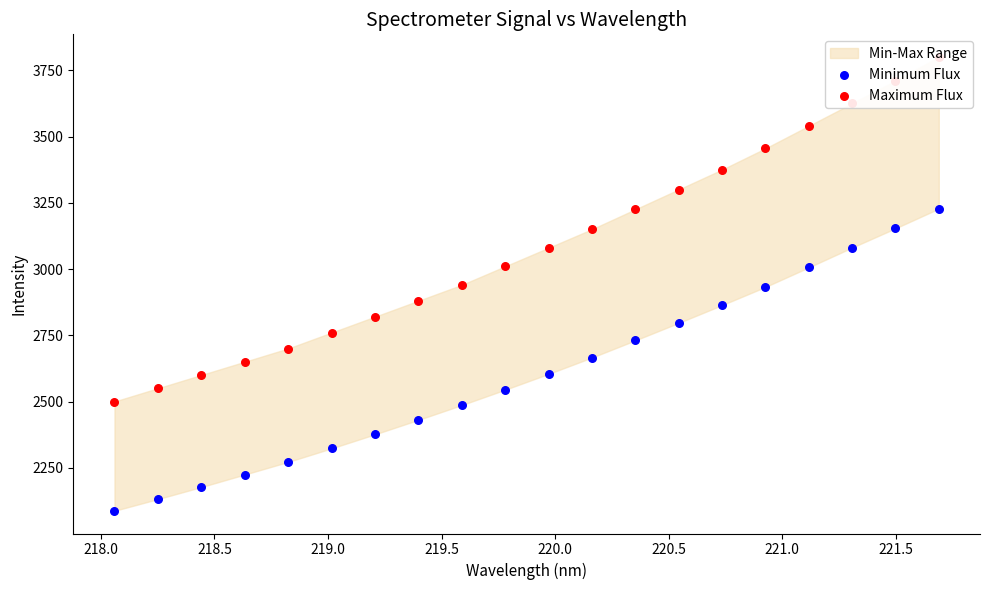

Which series contains the highest Y value?

Maximum Flux